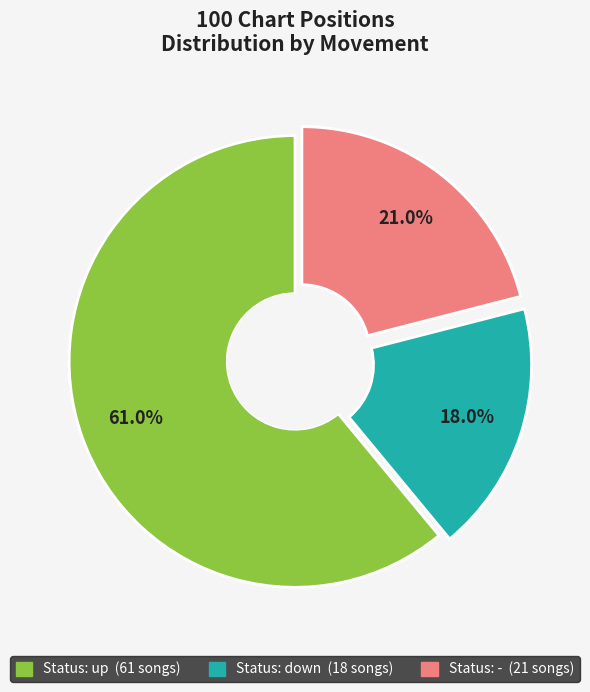

Is there a majority slice in this chart?

Yes